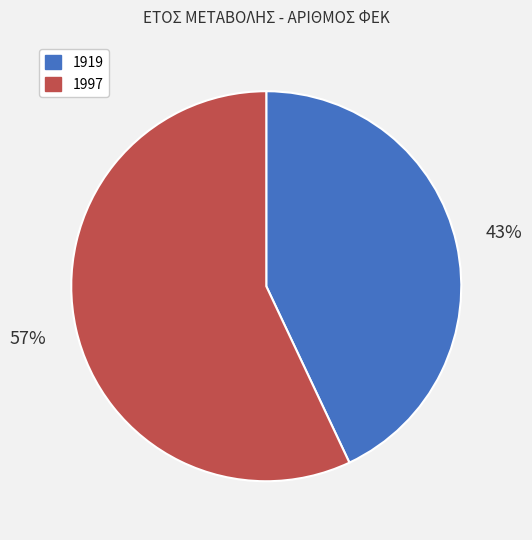

True or false: 1997 accounts for 45% of the total.

False